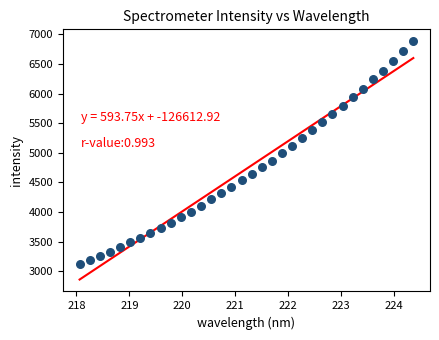

What is the range of X values (max minus min)?

6.3